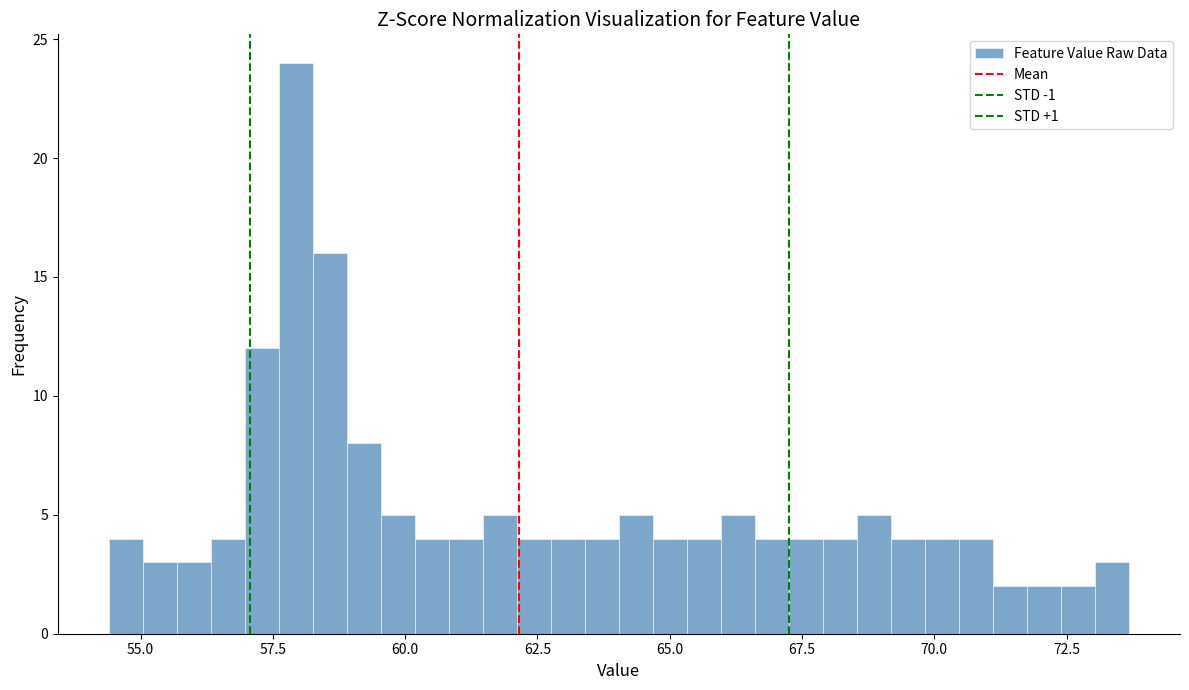

Around what value on the x-axis is the tallest bar? Give the approximate position of its centre, as read against the axis.

58.0